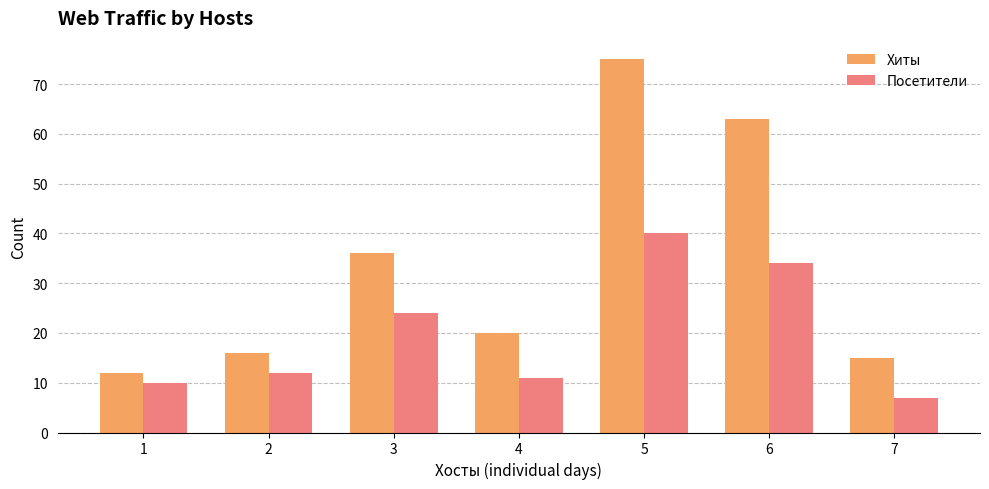

Reading right to left, list all the values displayed in this chart.

Хиты: 15	63	75	20	36	16	12
Посетители: 7	34	40	11	24	12	10